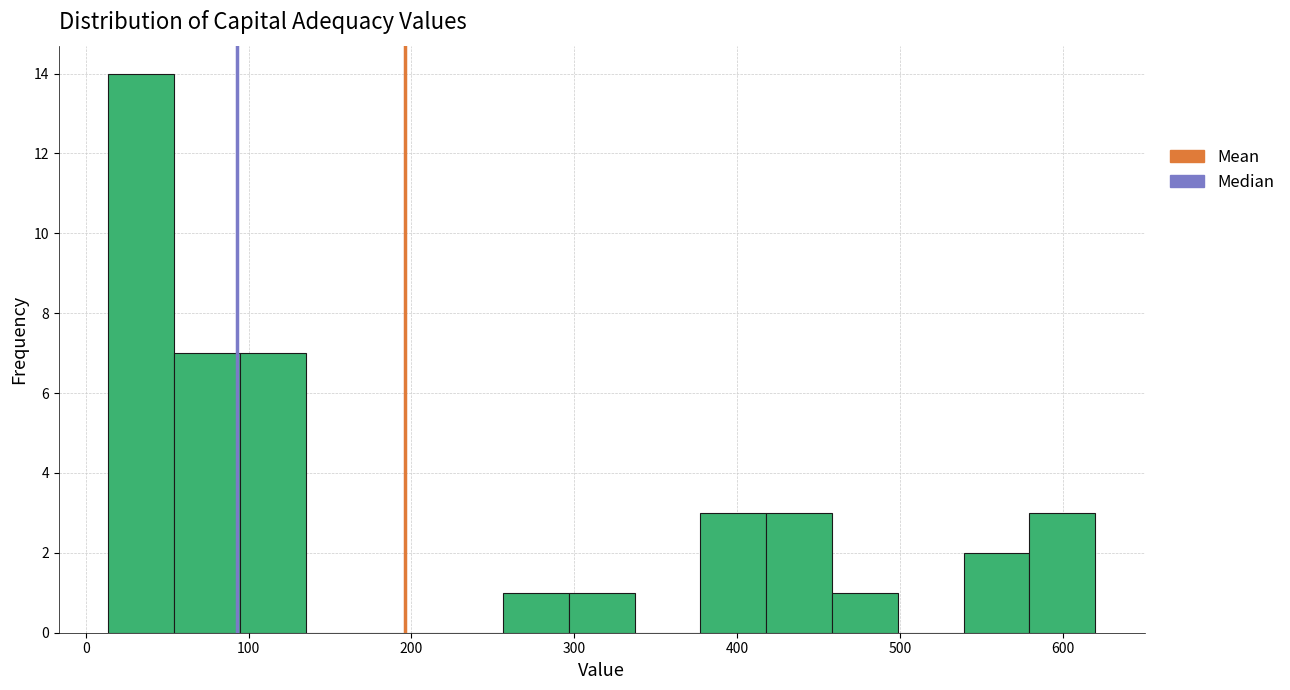

Reading left to right, list every bar in this chart as the range it spans on the x-axis followed by its height. Neither the bar edges nor the heights are printed on the chart, so give them approximately, as read against the axes.

10 to 50: 14
50 to 90: 7
90 to 130: 7
130 to 180: 0
180 to 220: 0
220 to 260: 0
260 to 300: 1
300 to 340: 1
340 to 380: 0
380 to 420: 3
420 to 460: 3
460 to 500: 1
500 to 540: 0
540 to 580: 2
580 to 620: 3